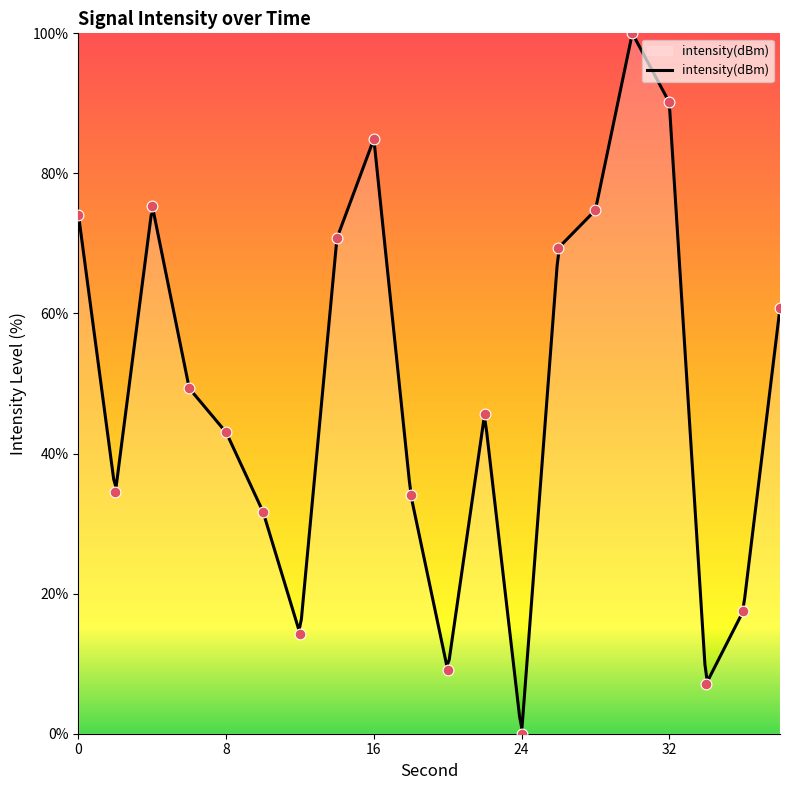

Approximately how many times larger is the value at 8 compared to 10?

1.4